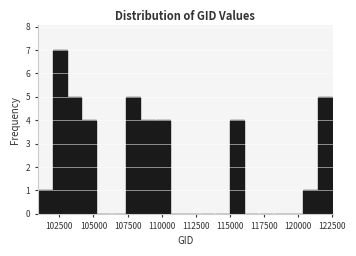

Read against the x-axis, roughly where is the centre of the tallest bar?

102500